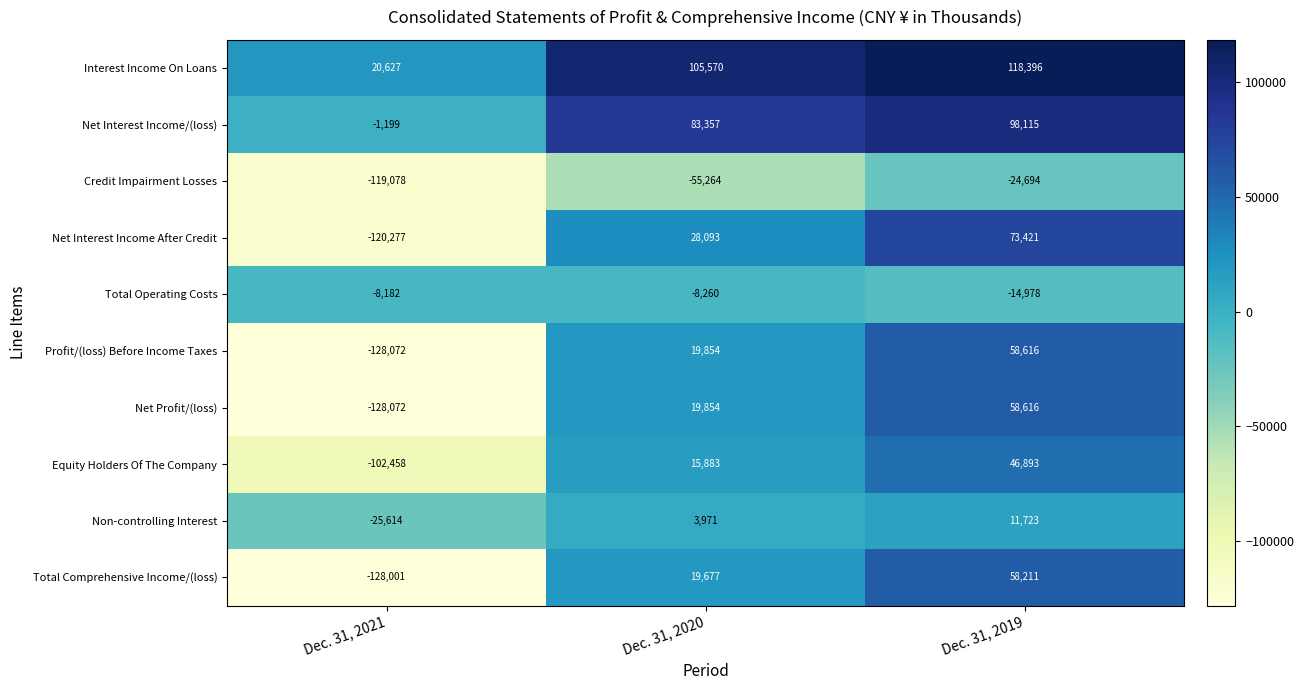

Which series changed the most between Dec. 31, 2021 and Dec. 31, 2020?

Net Interest Income After Credit